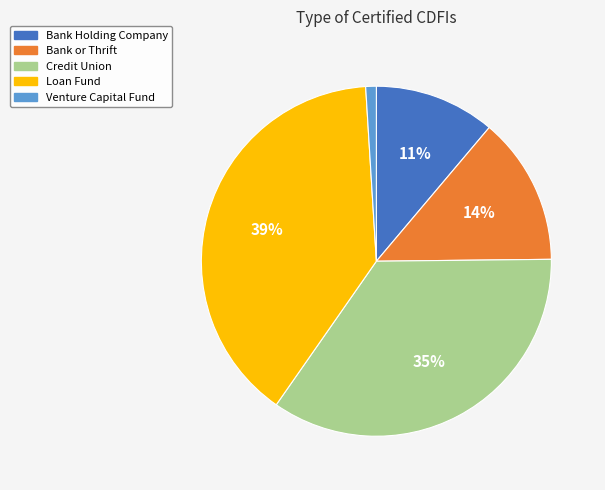

How many slices are in this pie chart?

5